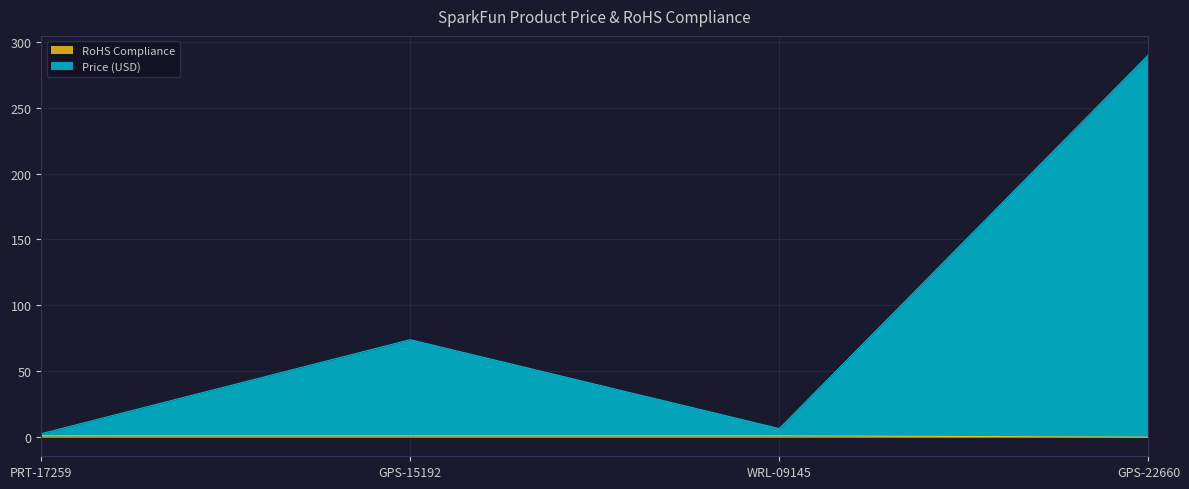

True or false: Price (USD) and RoHS Compliance cross at least once.

False